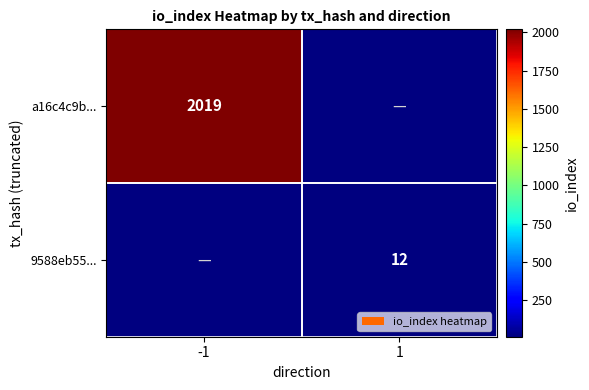

How many distinct data groups are displayed?

2